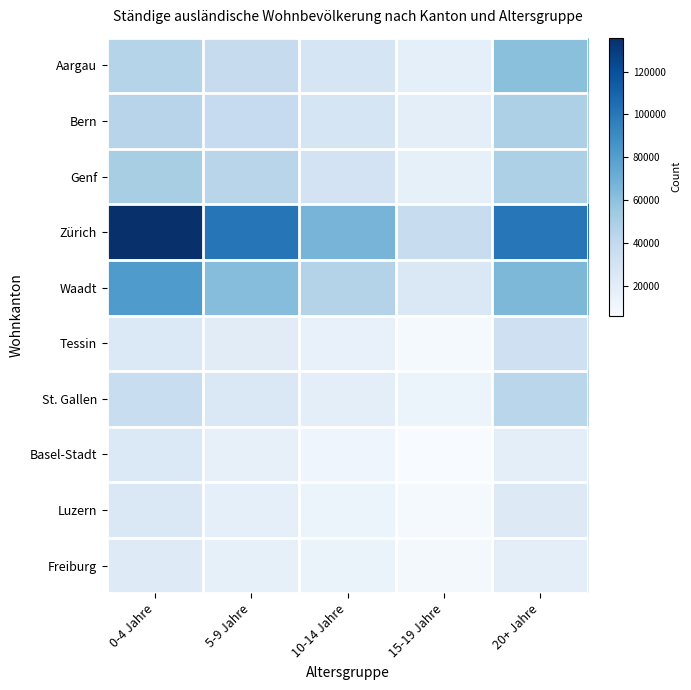

How many data points does each series have?

5